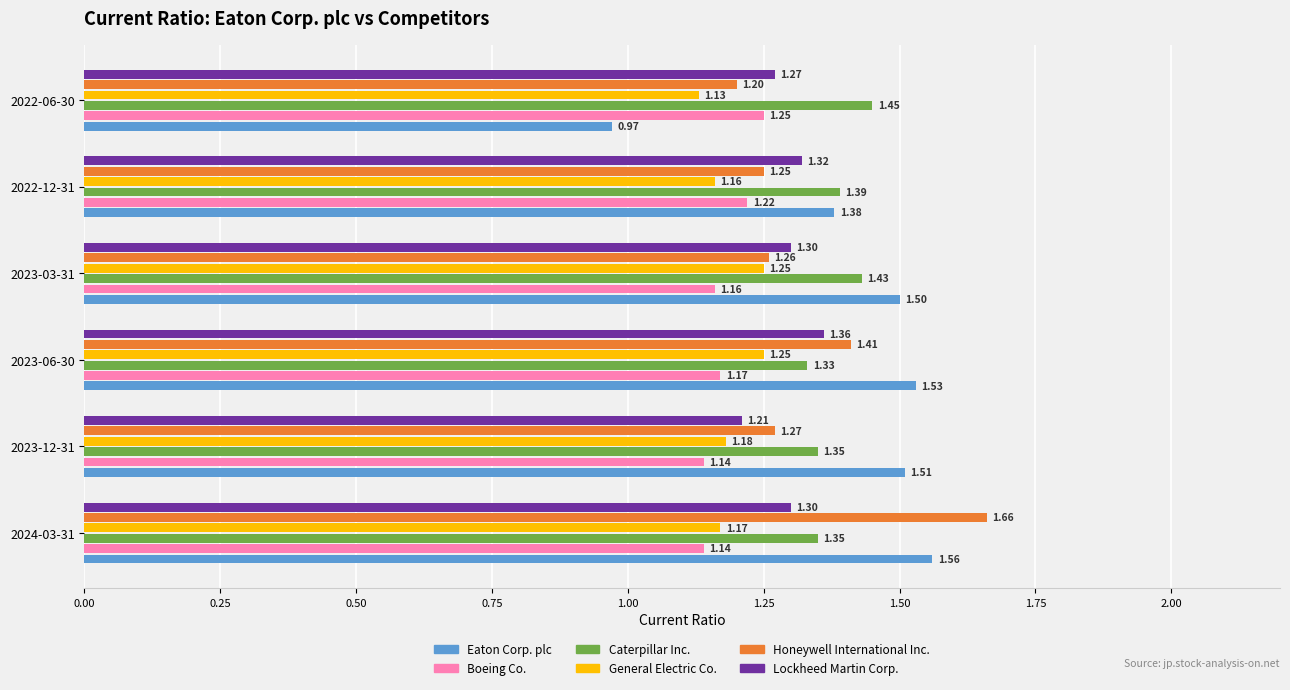

What is the average value of the Honeywell International Inc. series?

1.3